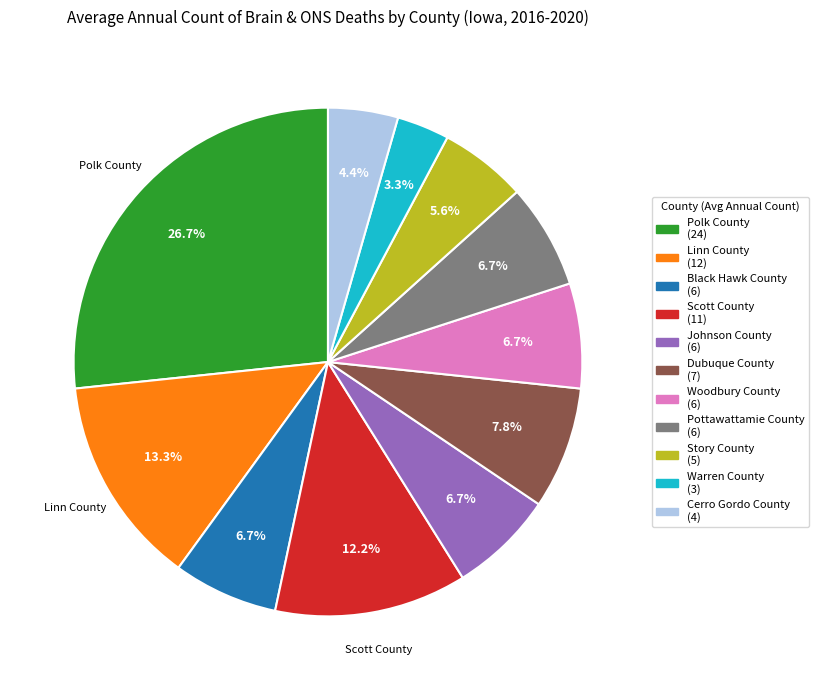

Does Polk County account for over 50% of the chart?

No